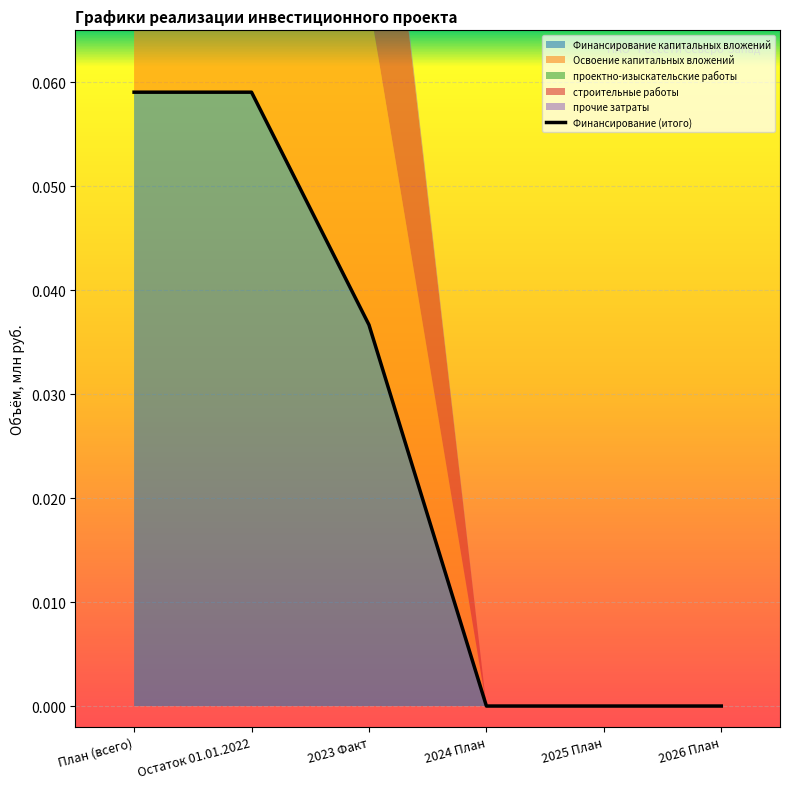

The Финансирование капитальных вложений series shows 0.0 at 2025 План. True or false?

True